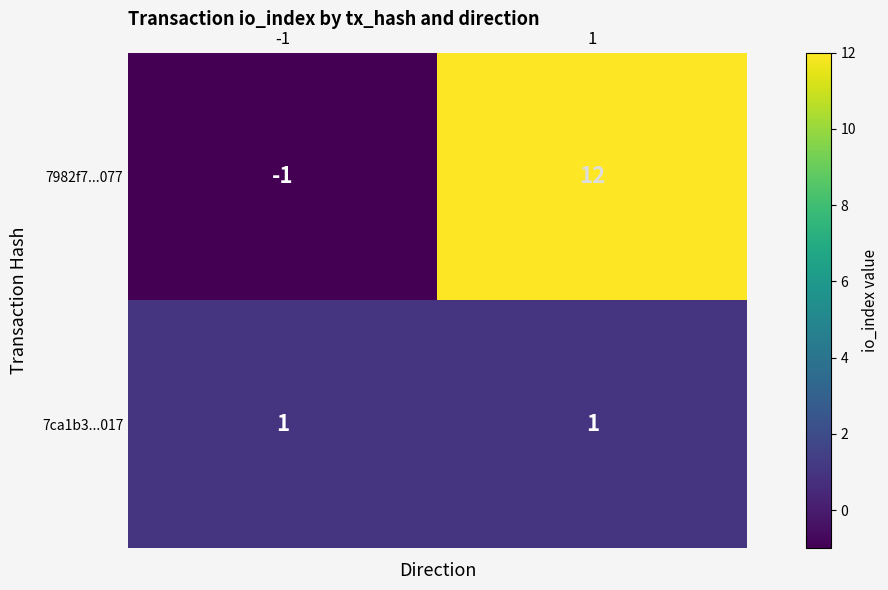

Is the value of 7ca1b3...017 at -1 greater than the value of 7982f7...077 at -1?

Yes